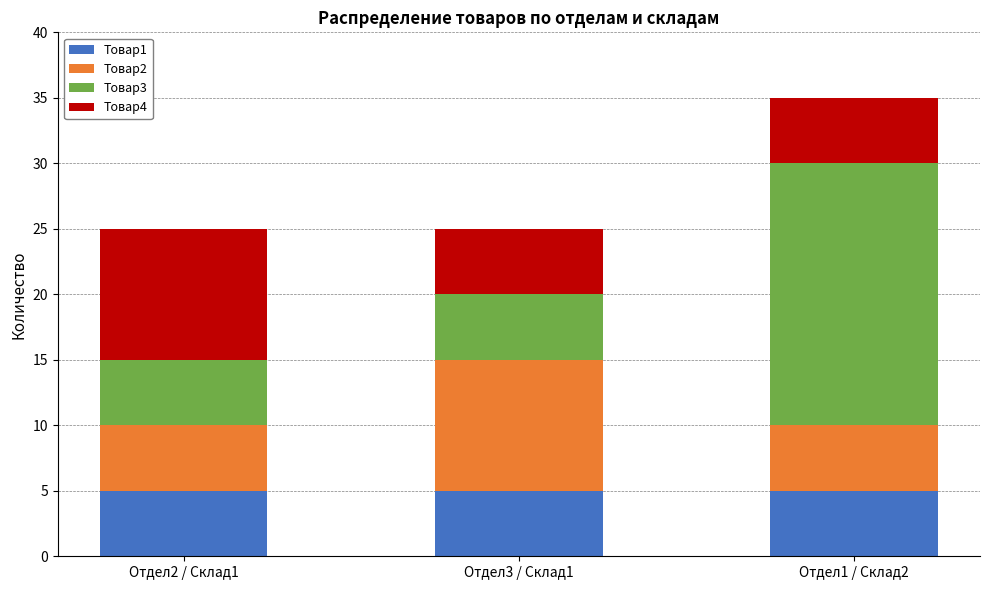

At which category is the sum across all series the highest?

Отдел1 / Склад2